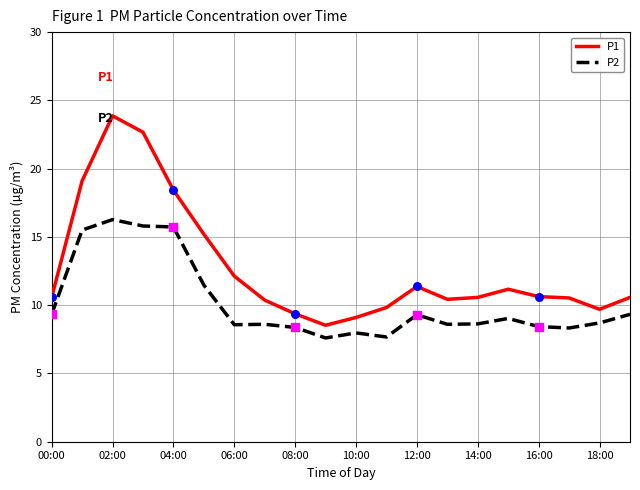

What is the difference between the maximum and minimum values in the P2 series?

8.7